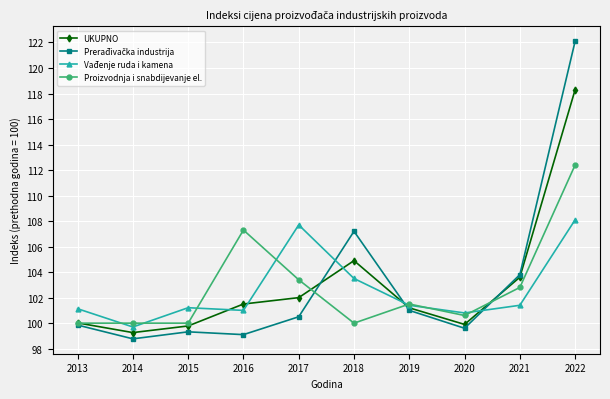

How many times do Vađenje ruda i kamena and UKUPNO cross each other?

5